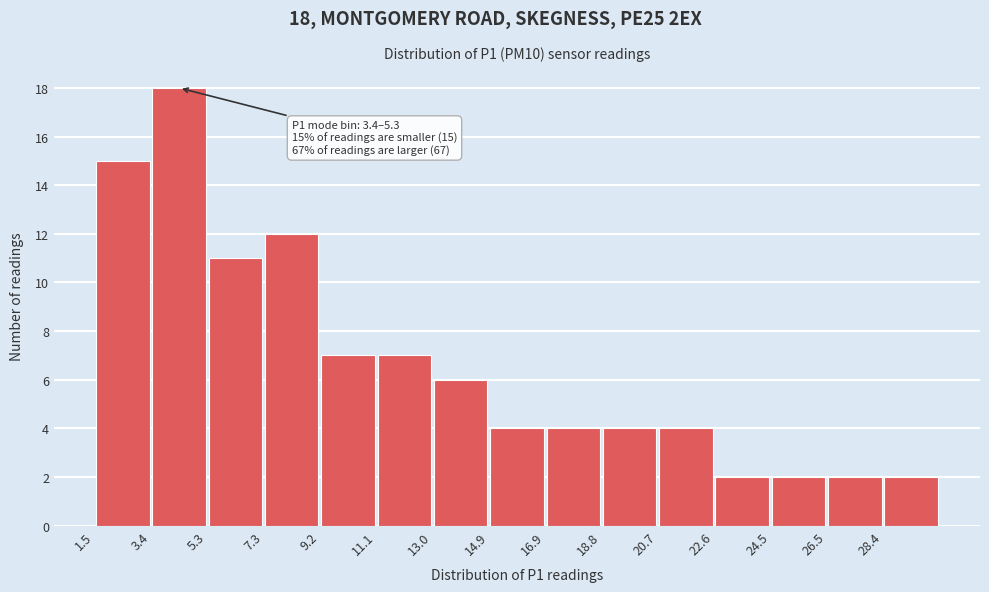

Which range on the x-axis has the tallest bar?

3.42 to 5.34